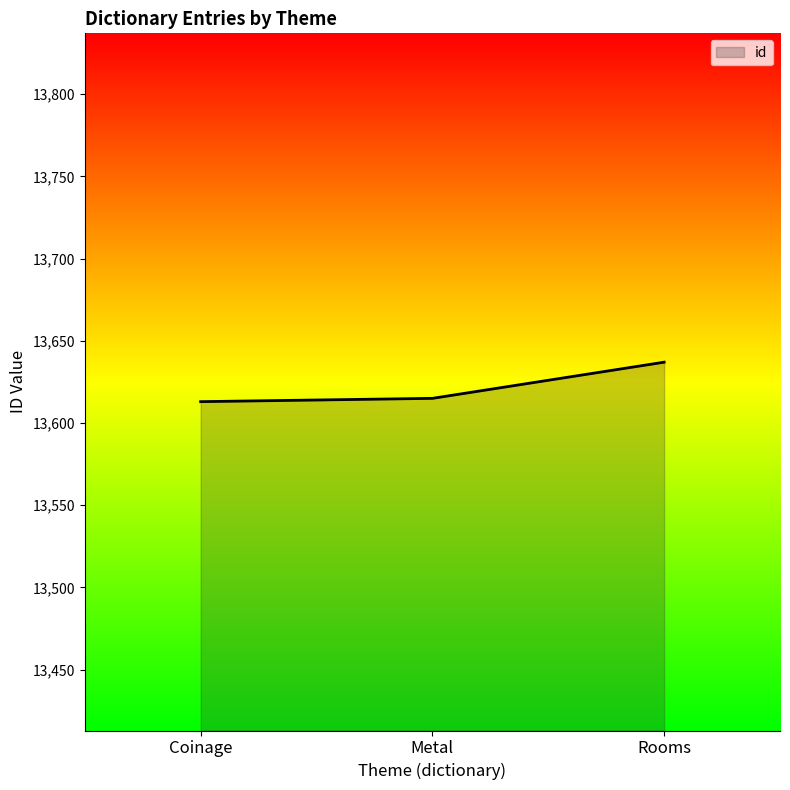

What is the change in value from Metal to Rooms?

+22